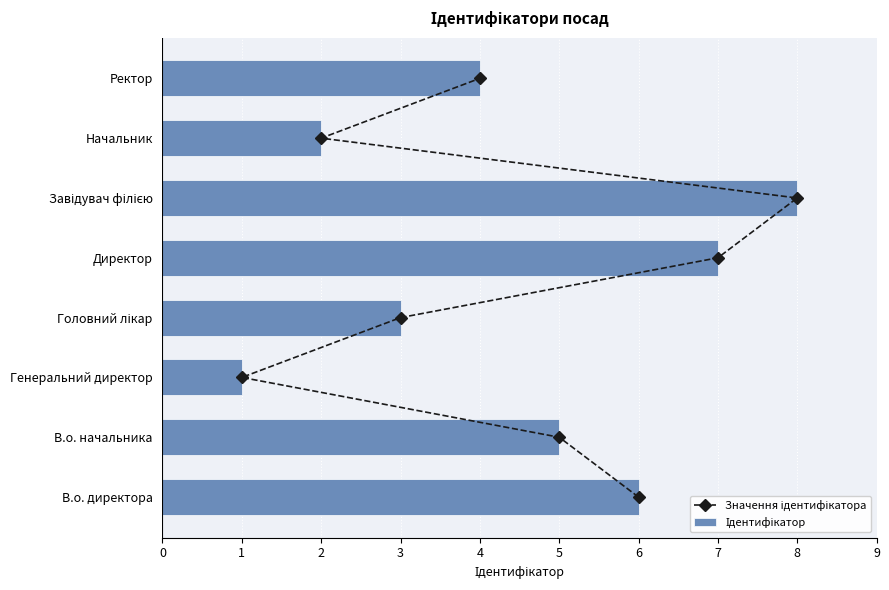

List the series in order of their overall mean, lowest first.

Значення ідентифікатора, Ідентифікатор